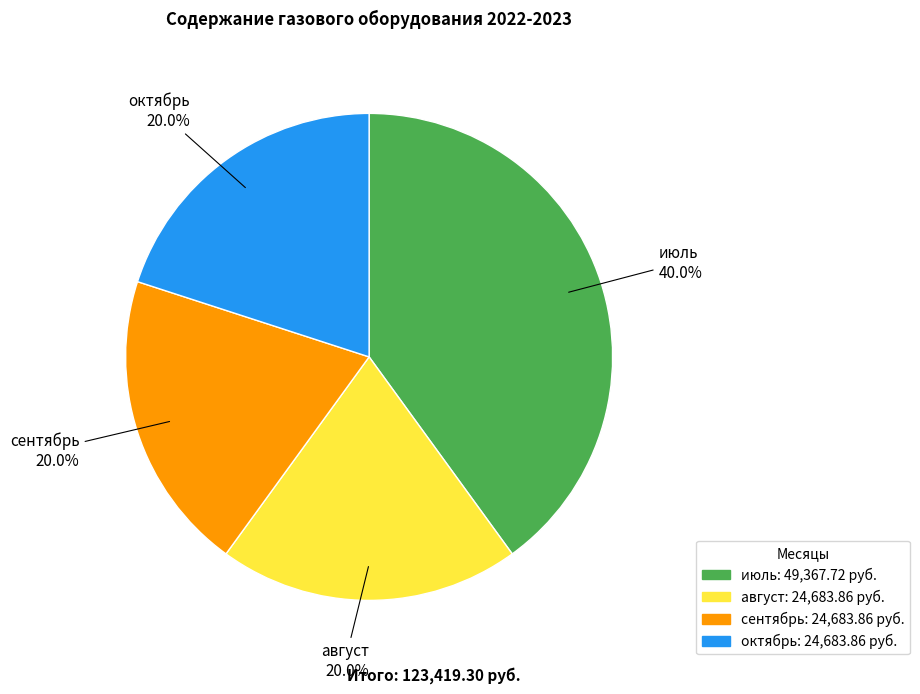

Count the number of slices in the pie.

4